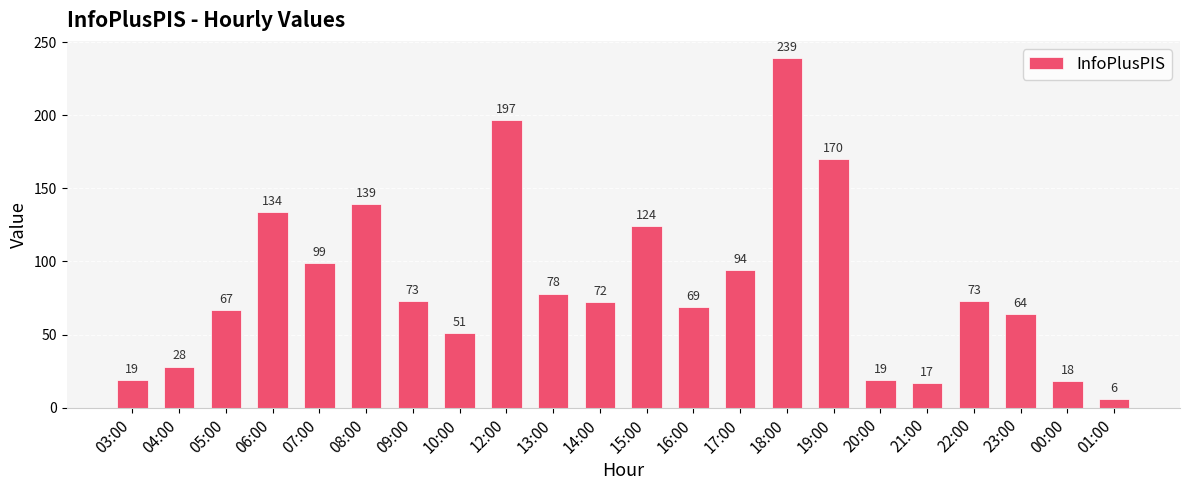

Reading left to right, list all the values displayed in this chart.

19	28	67	134	99	139	73	51	197	78	72	124	69	94	239	170	19	17	73	64	18	6